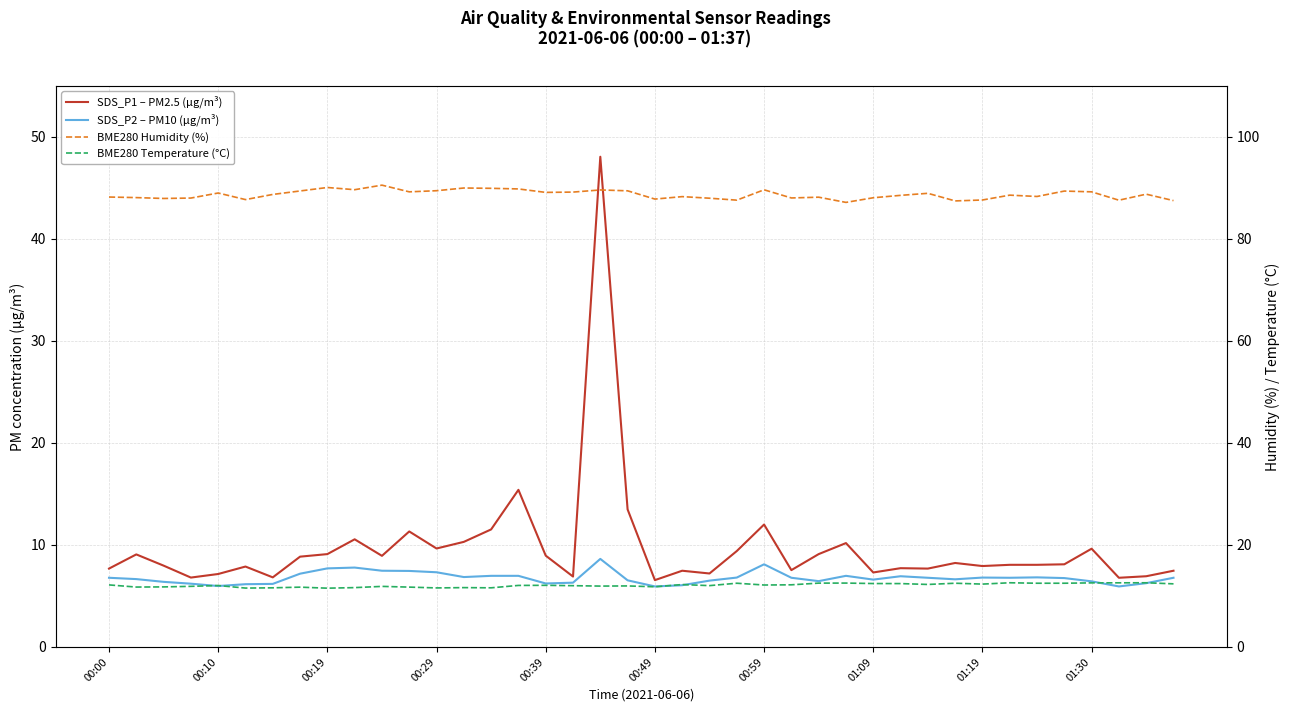

What is the spread (max minus min) of values at 00:29?

81.8